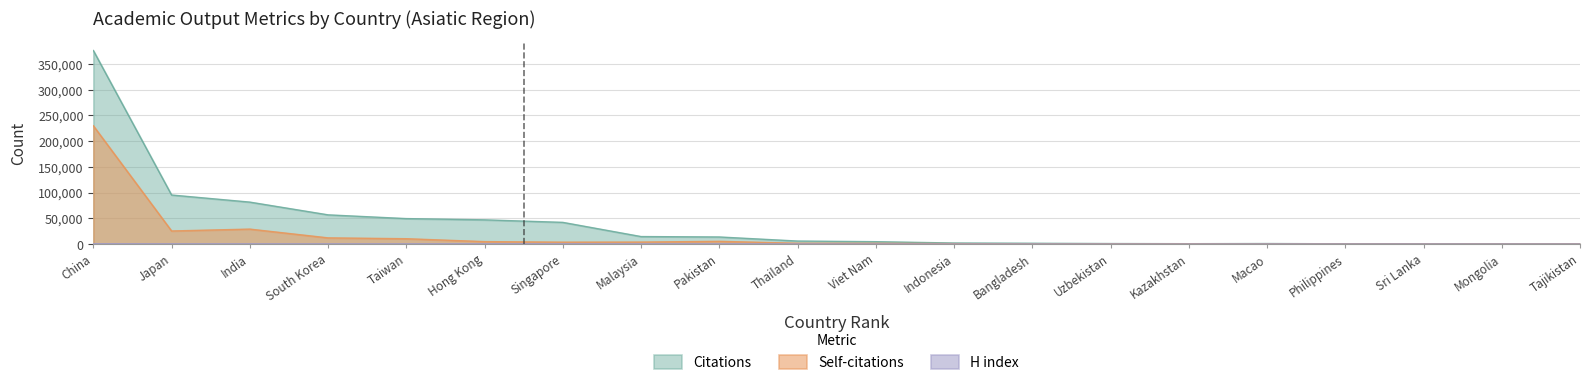

Rank the categories by H index value from highest to lowest.

China, Japan, Hong Kong, Singapore, India, South Korea, Taiwan, Malaysia, Pakistan, Viet Nam, Thailand, Macao, Bangladesh, Indonesia, Kazakhstan, Sri Lanka, Philippines, Uzbekistan, Mongolia, Tajikistan